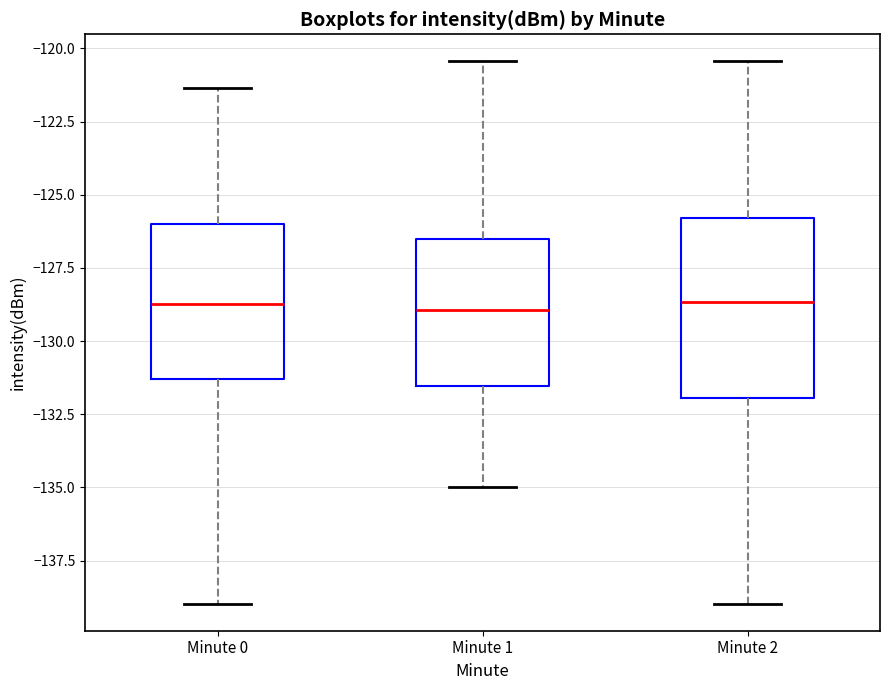

Reading left to right, transcribe this box plot: for each box, give where its median line is, the range the box spans, and where its two whiskers end, as read against the y-axis. The values are not printed on the chart, so give them approximately, as read against the axis.

Minute 0: median -128.5, box -131.5 to -126.0, whiskers -139.0 to -121.5
Minute 1: median -129.0, box -131.5 to -126.5, whiskers -135.0 to -120.5
Minute 2: median -128.5, box -132.0 to -126.0, whiskers -139.0 to -120.5